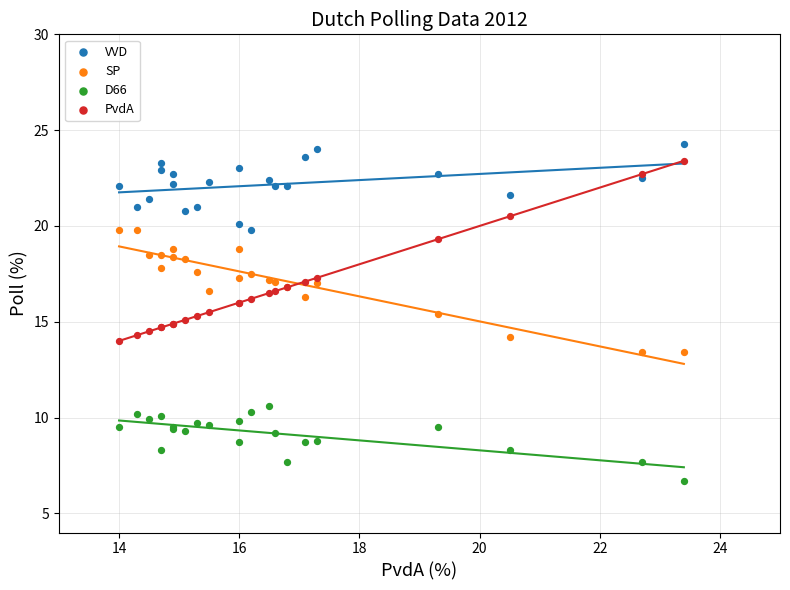

Which series reaches the minimum Y coordinate?

D66